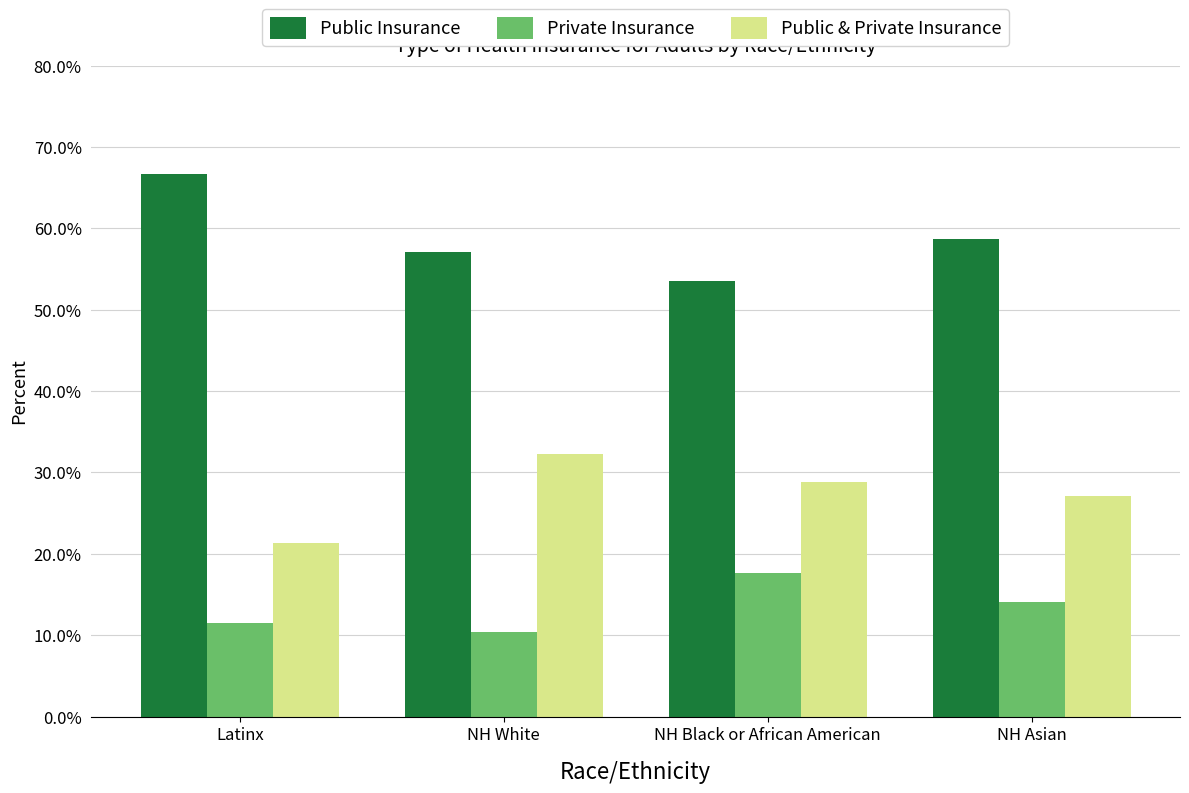

Which category has the lowest value in the Public Insurance series?

NH Black or African American